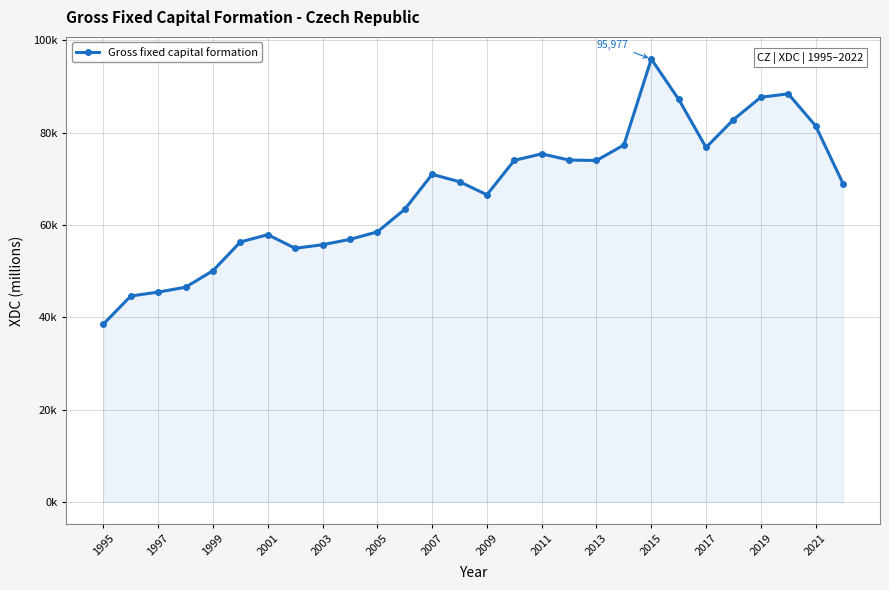

How many data points are above 69388?

13